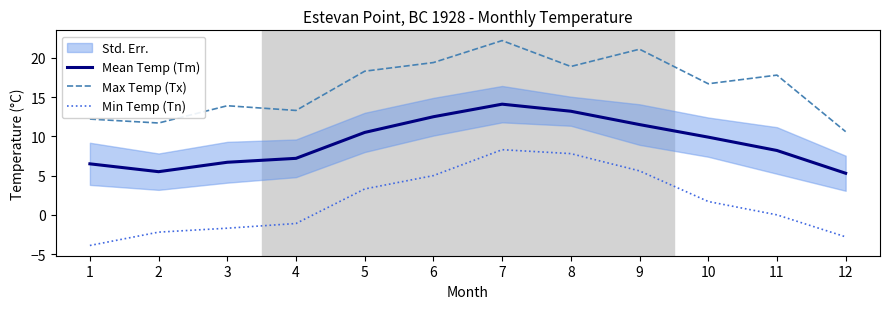

How many data points in Mean Temp (Tm) are less than 9?

6